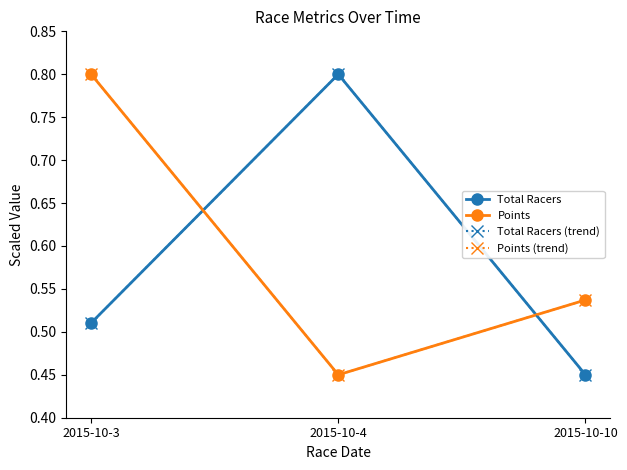

Reading right to left, transcribe all the data shown in this chart.

Total Racers: 2015-10-10=0.5	2015-10-4=0.8	2015-10-3=0.5
Points: 2015-10-10=0.5	2015-10-4=0.5	2015-10-3=0.8
Total Racers (trend): 2015-10-10=0.5	2015-10-4=0.8	2015-10-3=0.5
Points (trend): 2015-10-10=0.5	2015-10-4=0.5	2015-10-3=0.8